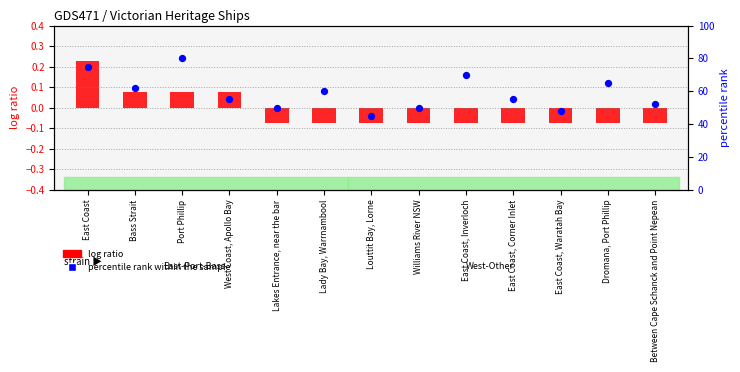

Is the value of percentile rank within the sample at East Coast greater than the value of log ratio at Lakes Entrance, near the bar?

Yes